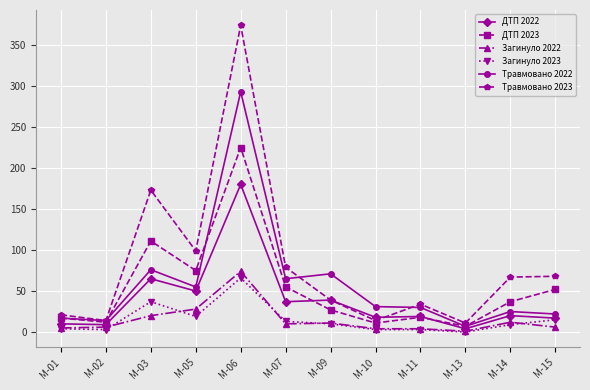

Does the chart display data point markers on the line(s)?

Yes